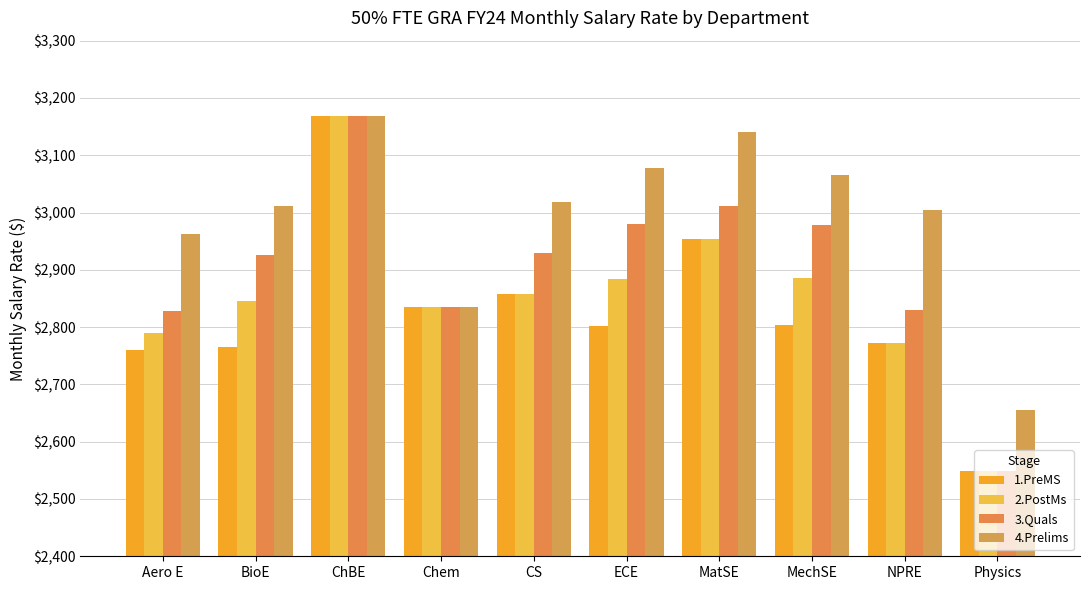

What is the label of the 5th bar from the right?

ECE